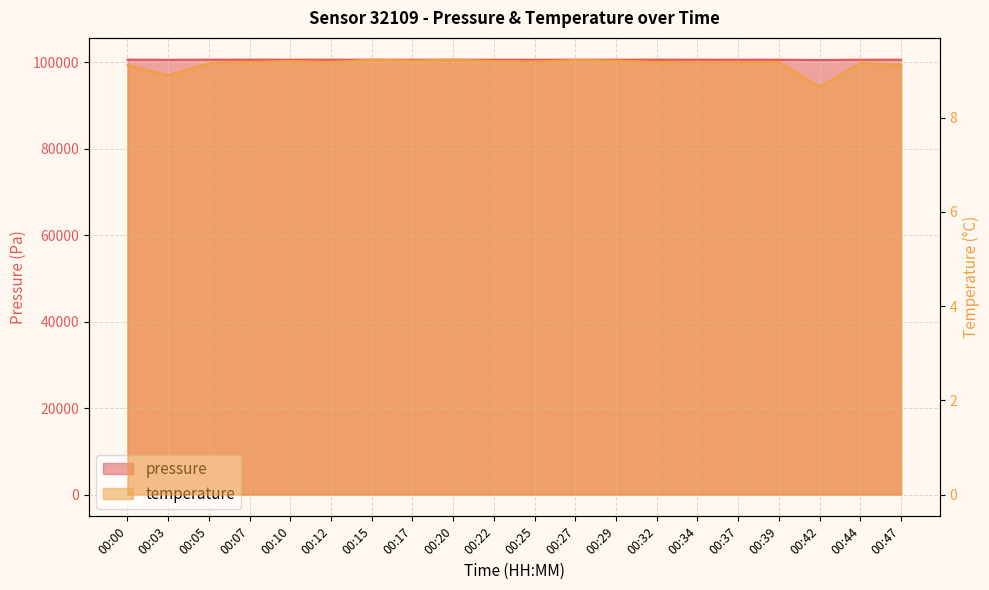

True or false: temperature and pressure cross at least once.

False